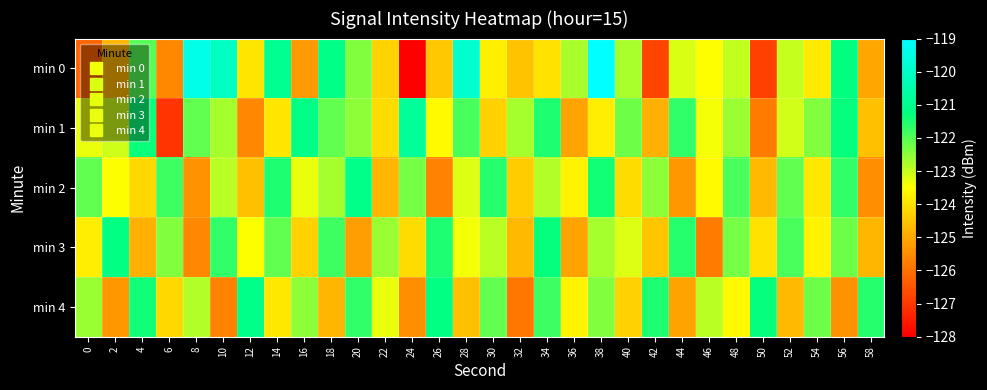

Reading right to left, extract all data points from this chart.

min 0: 58=-125.1	56=-121.3	54=-123.9	52=-123.0	50=-126.9	48=-122.9	46=-123.5	44=-123.2	42=-126.8	40=-122.8	38=-119.0	36=-122.7	34=-124.0	32=-124.5	30=-123.8	28=-119.9	26=-124.5	24=-128.0	22=-124.2	20=-122.4	18=-121.2	16=-125.3	14=-121.0	12=-123.9	10=-120.1	8=-119.5	6=-125.6	4=-122.0	2=-124.8	0=-126.2
min 1: 58=-124.6	56=-121.3	54=-122.4	52=-123.1	50=-125.8	48=-122.6	46=-123.4	44=-121.7	42=-124.9	40=-122.2	38=-123.8	36=-125.1	34=-121.5	32=-122.7	30=-124.3	28=-121.9	26=-123.6	24=-120.8	22=-124.1	20=-122.5	18=-122.1	16=-121.1	14=-123.9	12=-125.6	10=-122.7	8=-122.1	6=-127.1	4=-121.3	2=-123.0	0=-123.3
min 2: 58=-125.5	56=-121.7	54=-123.9	52=-122.1	50=-124.7	48=-121.9	46=-123.6	44=-125.3	42=-122.5	40=-124.1	38=-121.4	36=-123.7	34=-122.8	32=-124.4	30=-121.6	28=-123.2	26=-125.7	24=-122.3	22=-124.8	20=-121.1	18=-122.7	16=-123.3	14=-121.5	12=-124.6	10=-122.9	8=-125.4	6=-121.8	4=-124.2	2=-123.5	0=-122.1
min 3: 58=-124.8	56=-122.2	54=-123.7	52=-121.9	50=-124.0	48=-122.3	46=-125.8	44=-121.6	42=-124.5	40=-123.2	38=-122.7	36=-125.1	34=-121.3	32=-124.7	30=-122.9	28=-123.4	26=-121.5	24=-124.1	22=-122.6	20=-125.2	18=-121.8	16=-124.3	14=-122.1	12=-123.5	10=-121.7	8=-125.6	6=-122.4	4=-124.9	2=-121.2	0=-123.8
min 4: 58=-121.6	56=-125.4	54=-122.2	52=-124.7	50=-121.3	48=-123.6	46=-122.9	44=-125.1	42=-121.5	40=-124.3	38=-122.4	36=-123.7	34=-121.8	32=-125.9	30=-122.1	28=-124.6	26=-121.2	24=-125.5	22=-123.3	20=-121.7	18=-124.8	16=-122.5	14=-123.9	12=-121.1	10=-125.7	8=-122.8	6=-124.2	4=-121.4	2=-125.3	0=-122.6